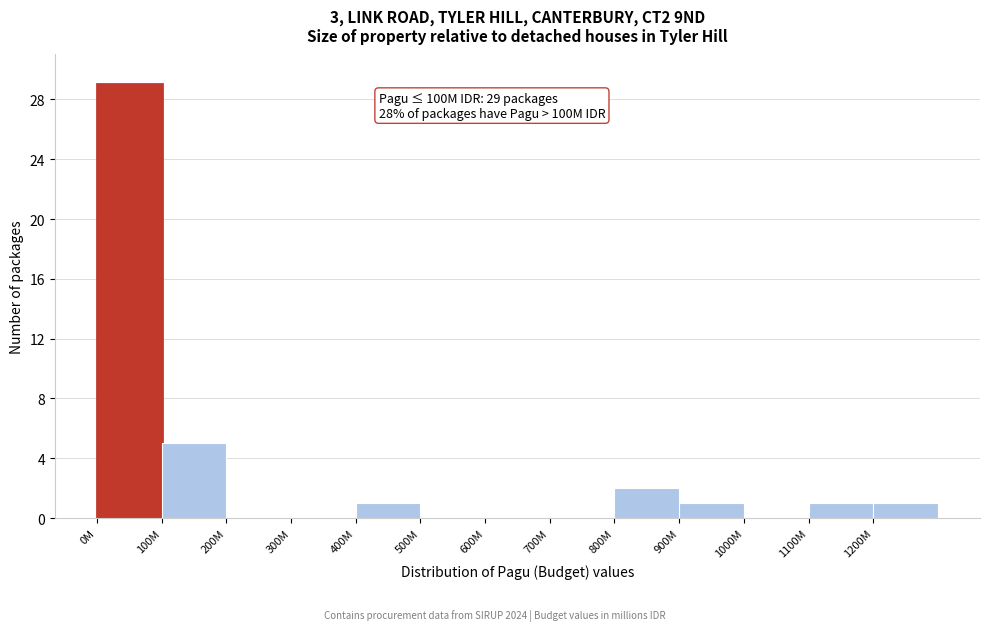

Reading left to right, transcribe all the data shown in this chart.

0M=29	100M=5	200M=0	300M=0	400M=1	500M=0	600M=0	700M=0	800M=2	900M=1	1000M=0	1100M=1	1200M=1